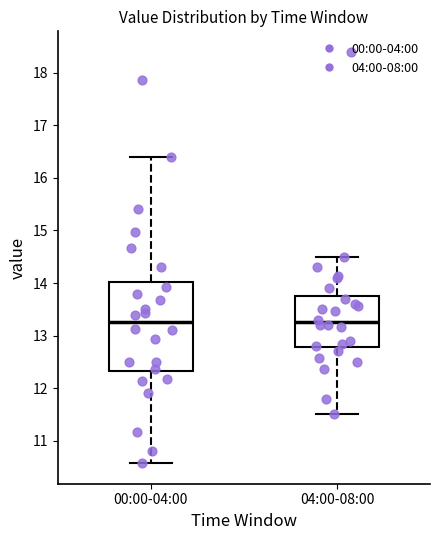

Where does the median line of the box for 00:00-04:00 sit on the y-axis? The values are not printed on the chart, so give them approximately, as read against the axis.

13.3